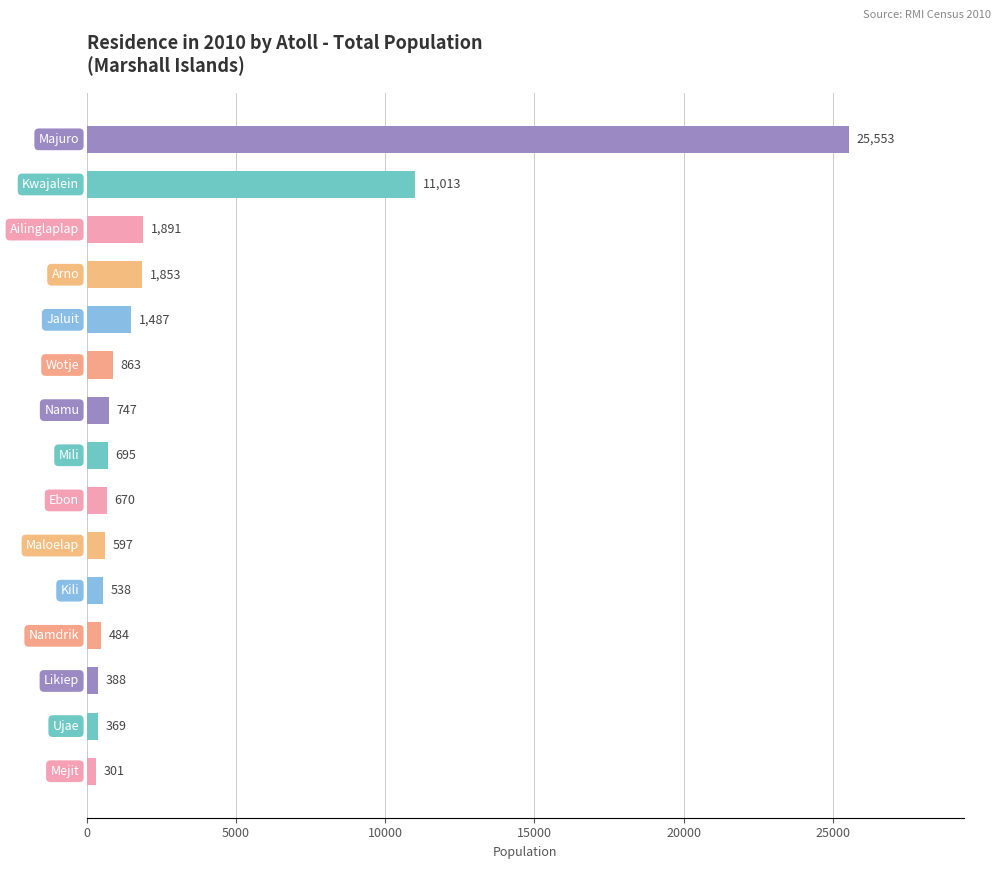

Count the number of data series in this chart.

1